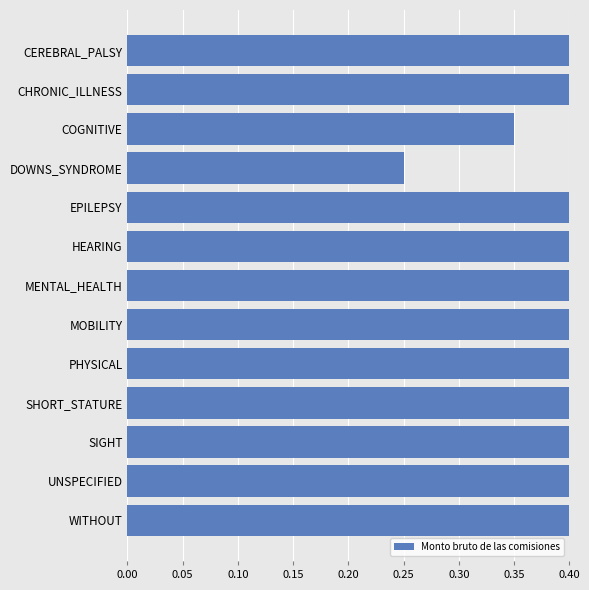

What is the maximum value shown in the chart?

0.9